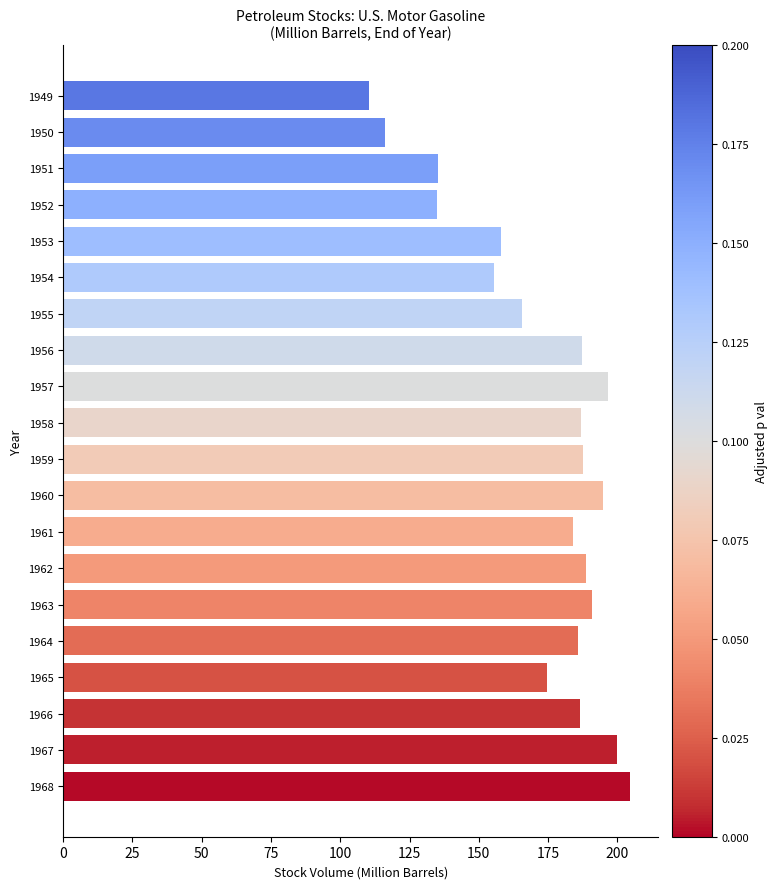

What is the average value?

172.2